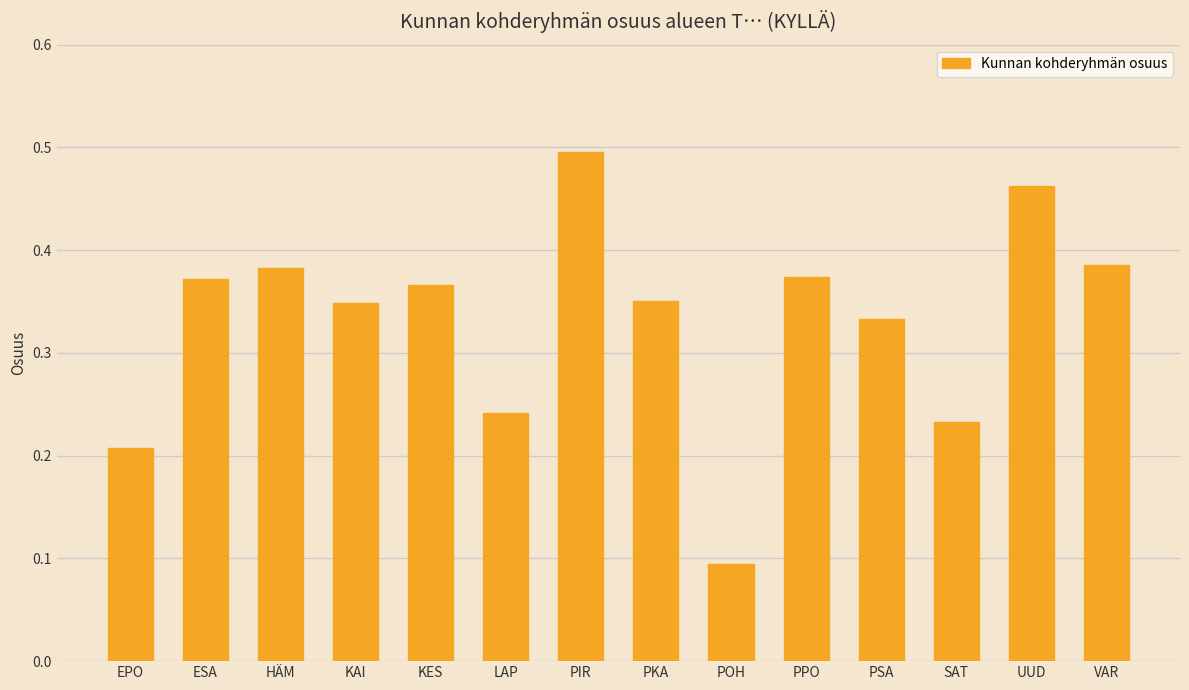

What position from the right is PKA?

7